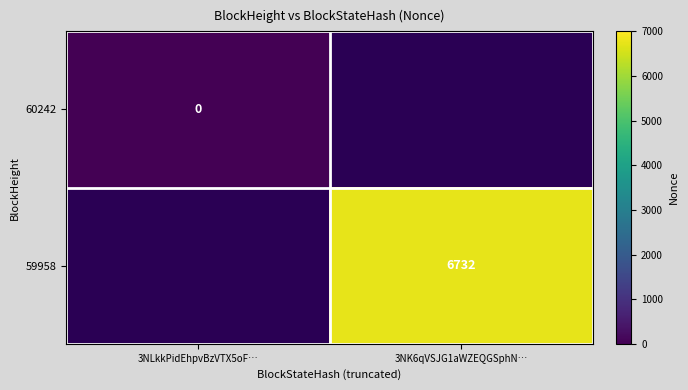

Which has a higher value, 3NLkkPidEhpvBzVTX5oF… or 3NK6qVSJG1aWZEQGSphN…?

3NK6qVSJG1aWZEQGSphN…